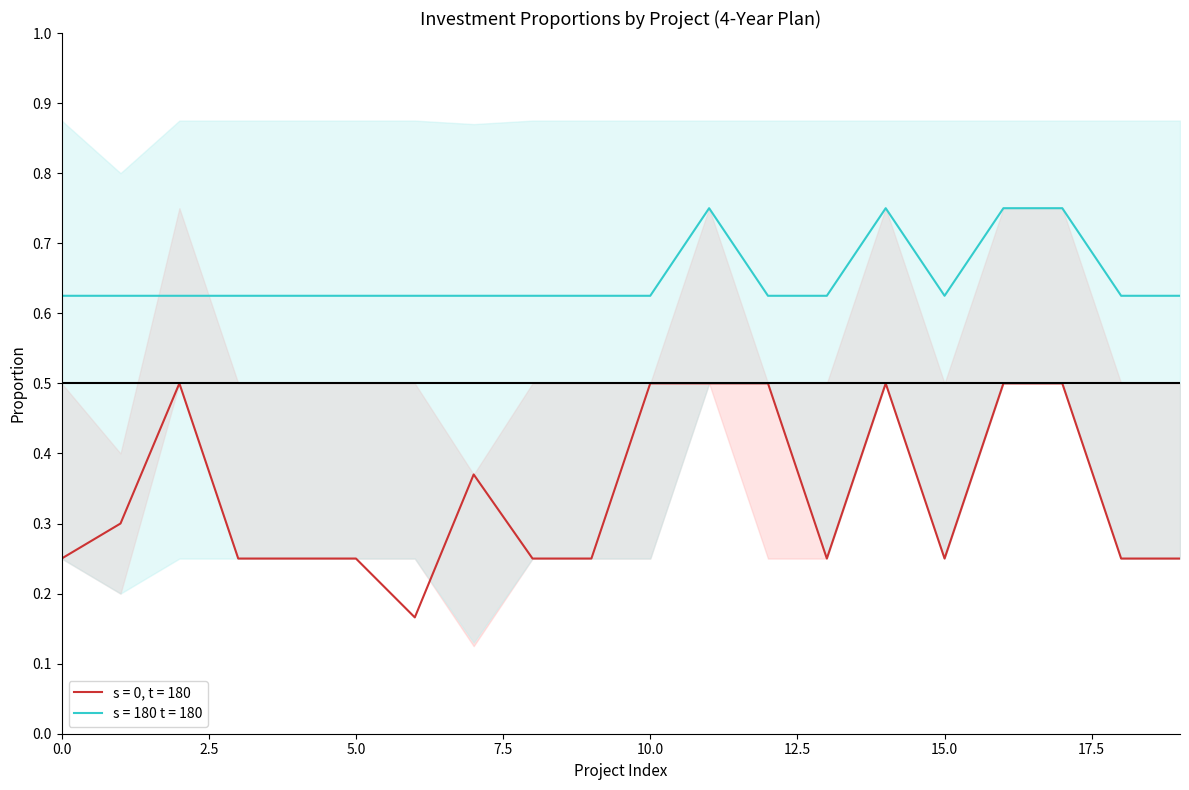

Which has a higher value, 20 or 12?

12